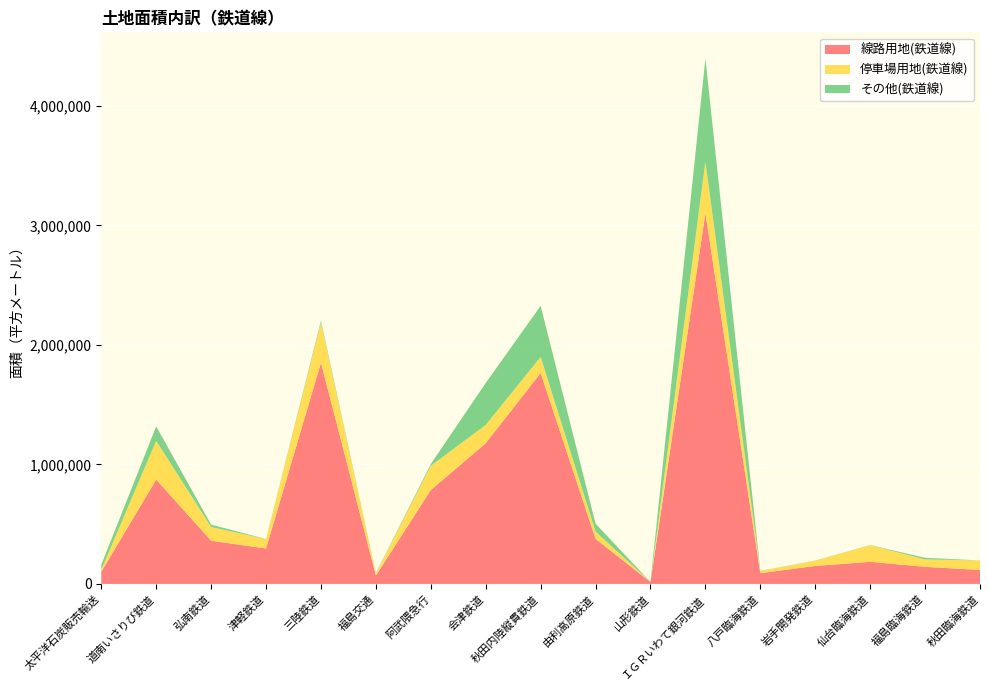

Reading left to right, list all the values displayed in this chart.

線路用地(鉄道線): 101799	872948	361691	296329	1852442	70394	785448	1177338	1765089	377338	15952	3103098	90106	150470	185015	143146	116788
停車場用地(鉄道線): 17335	323999	114648	77762	335101	17570	203528	152607	134709	60013	0	429439	17560	43395	138947	61722	80083
その他(鉄道線): 40708	122043	19668	1407	15350	3205	14234	351476	427382	67037	0	863784	1806	1449	1417	13499	0